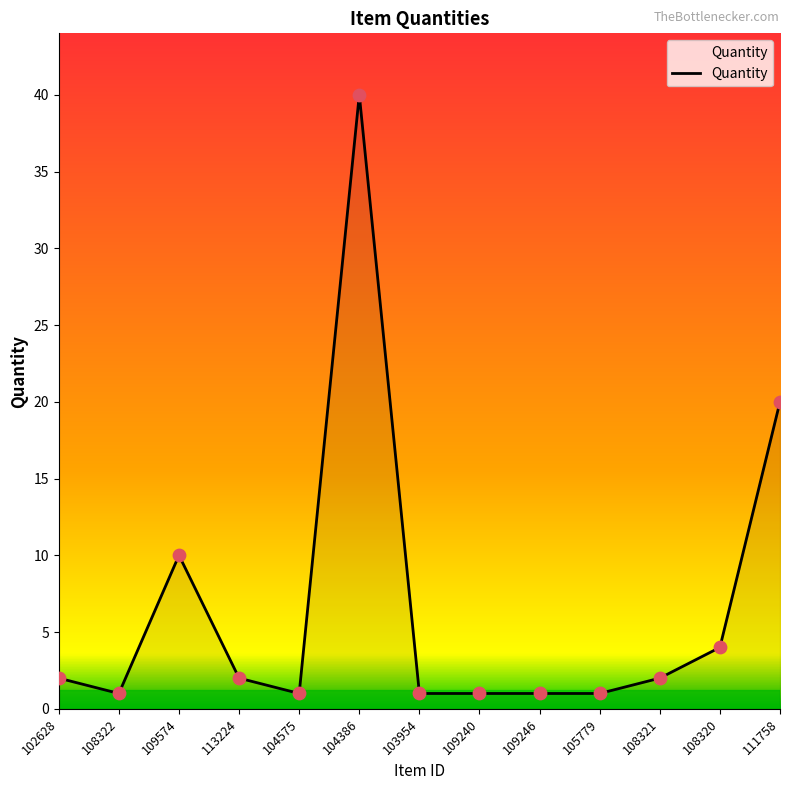

Approximately how many times larger is the value at 104386 compared to 103954?

40.0